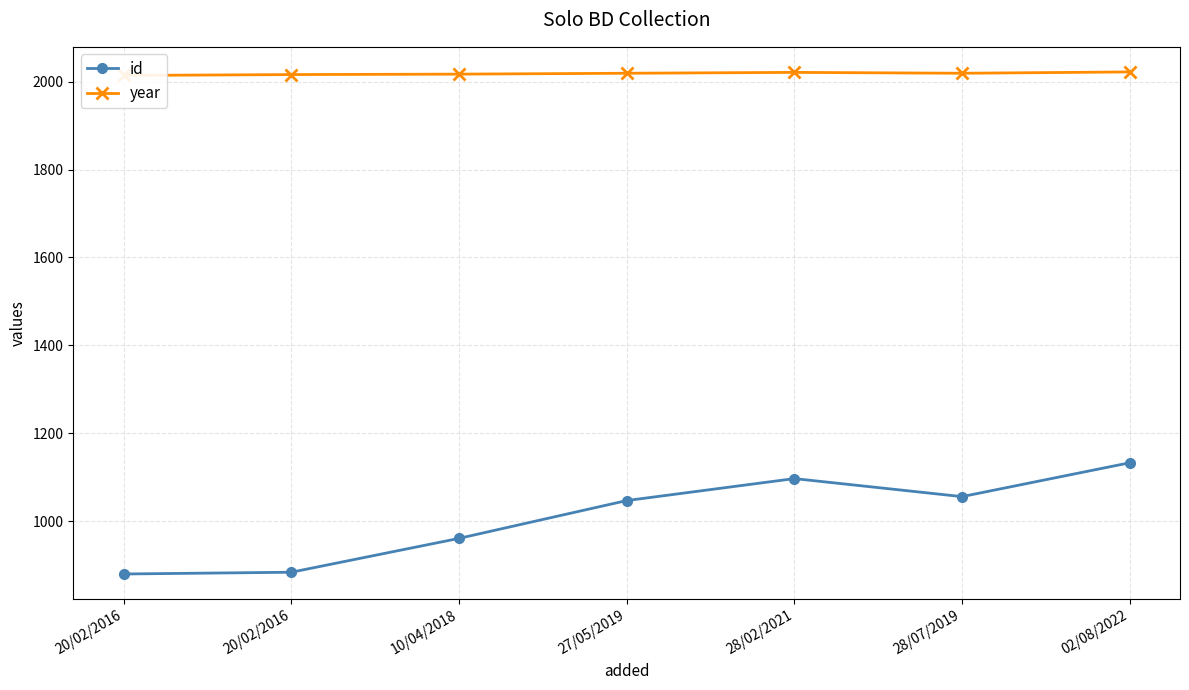

Between 28/07/2019 and 28/02/2021, which is larger?

28/02/2021